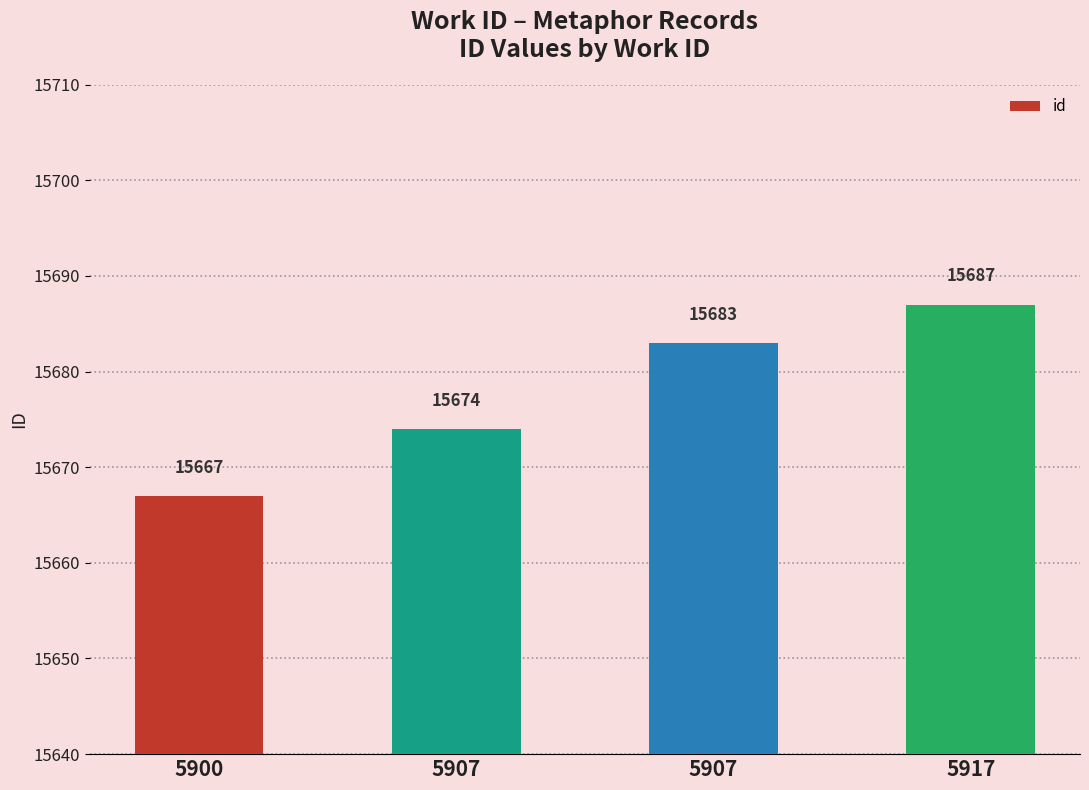

Which category has the lowest value across all series?

5900